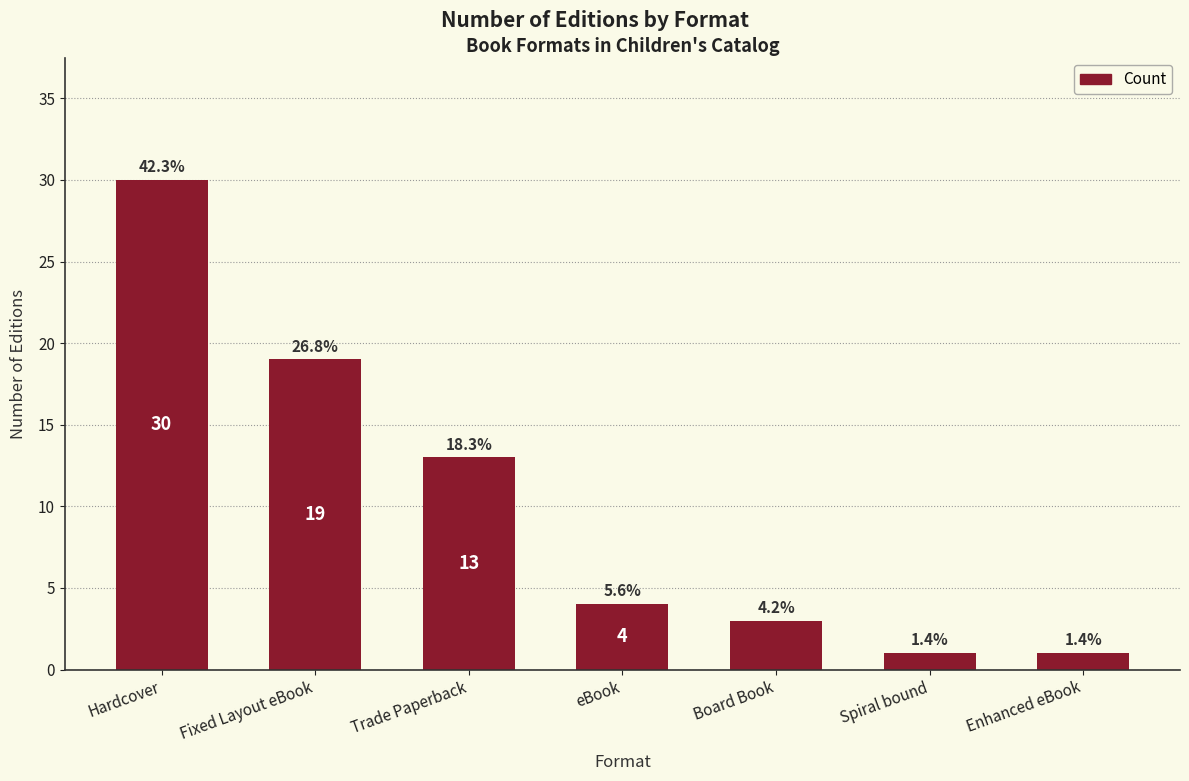

The value at Enhanced eBook is 2. True or false?

False